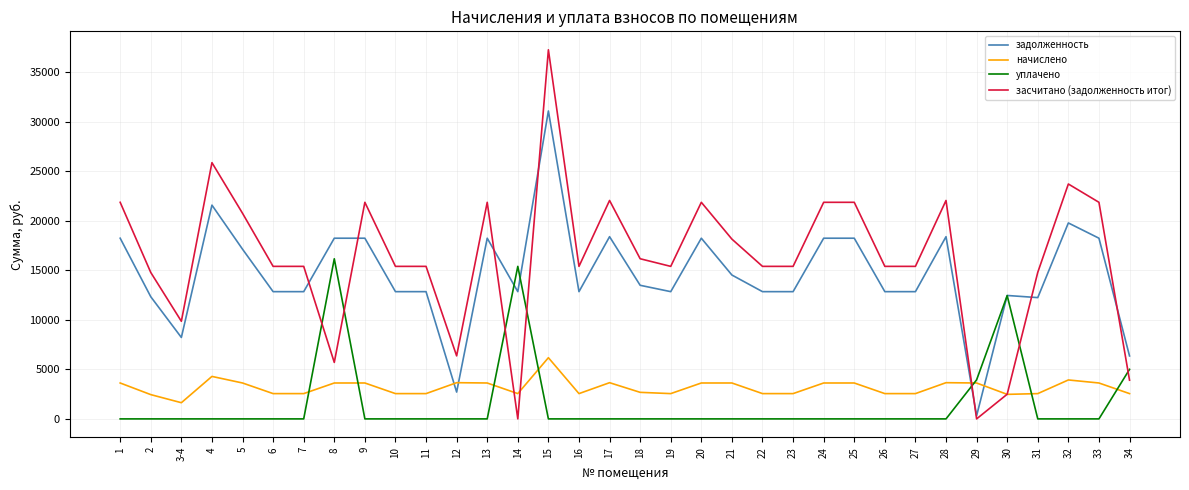

How many categories are shown in the chart?

34